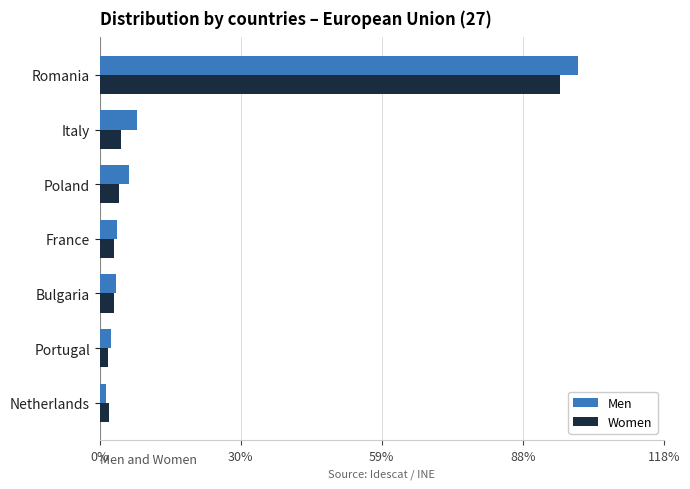

Rank the series by their average value, from highest to lowest.

Men, Women